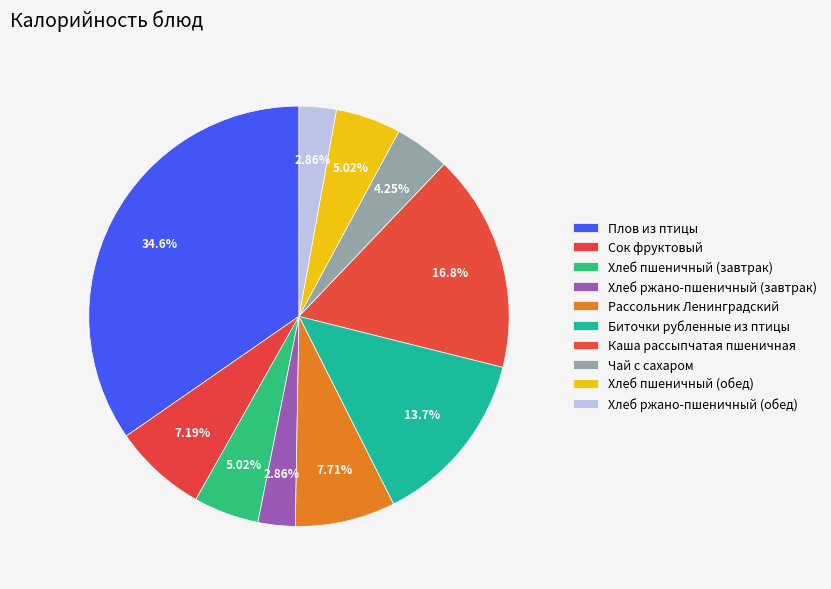

Which category has the smallest portion of the pie?

Хлеб ржано-пшеничный (завтрак)